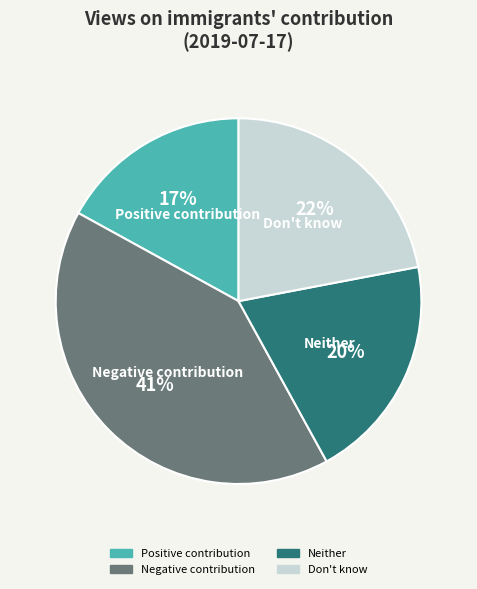

Is the sum of Positive contribution and Neither greater than half?

No